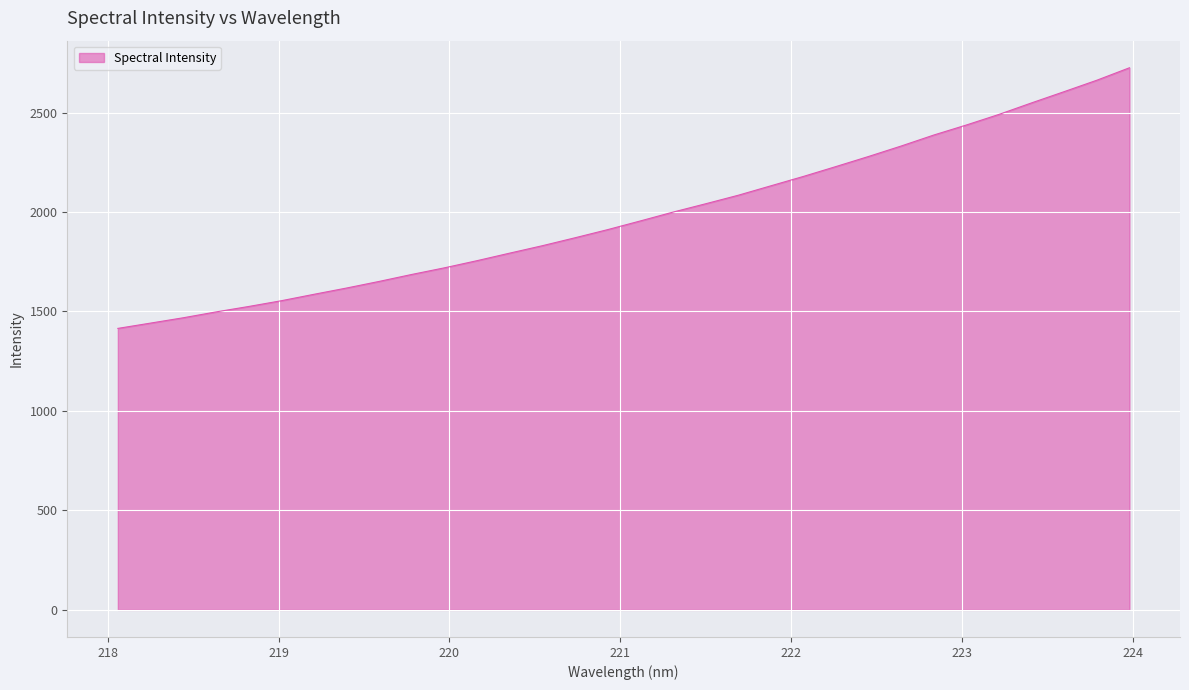

What is the greatest value displayed?

2725.0